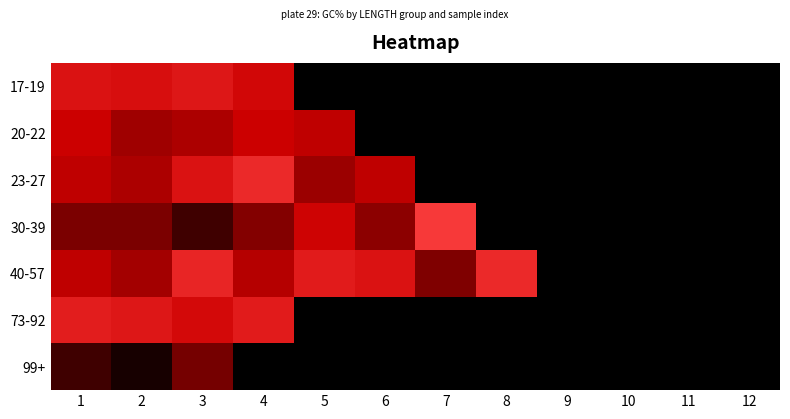

Which has a higher value, 6 or 11?

6